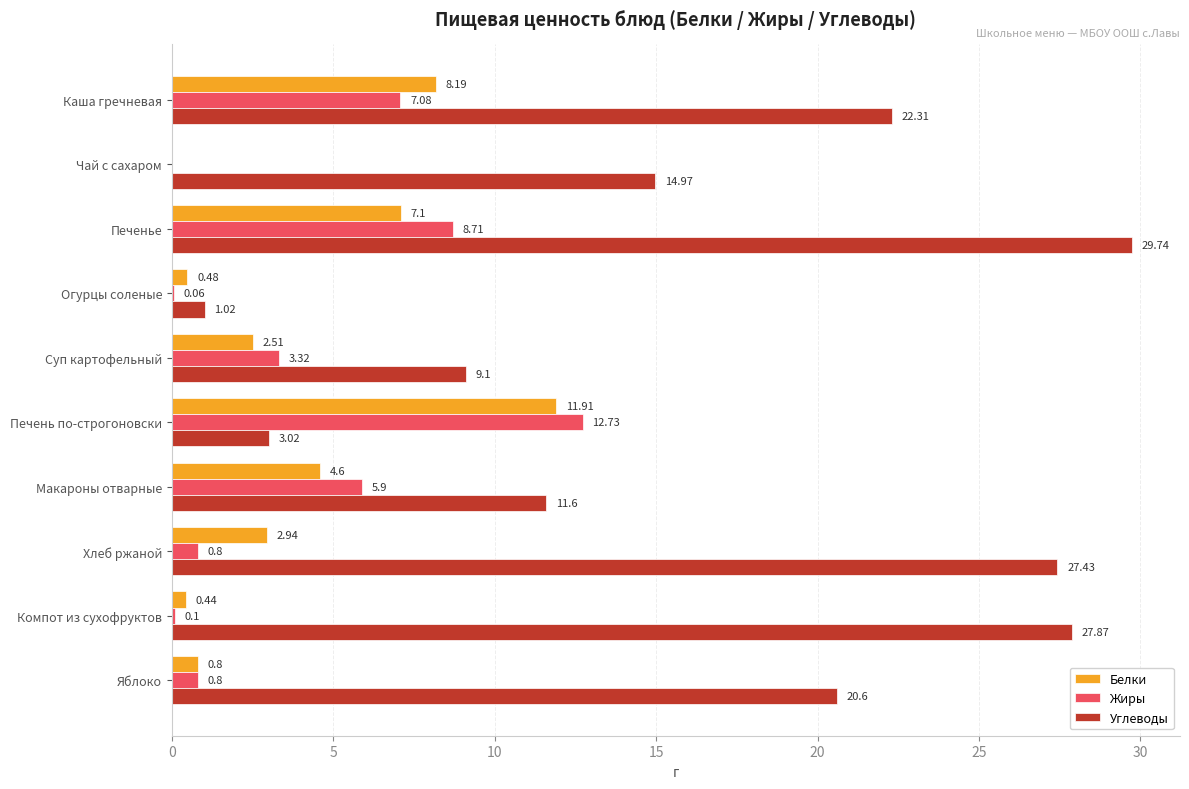

What is the sum of the Углеводы values at Яблоко and Каша гречневая?

42.9